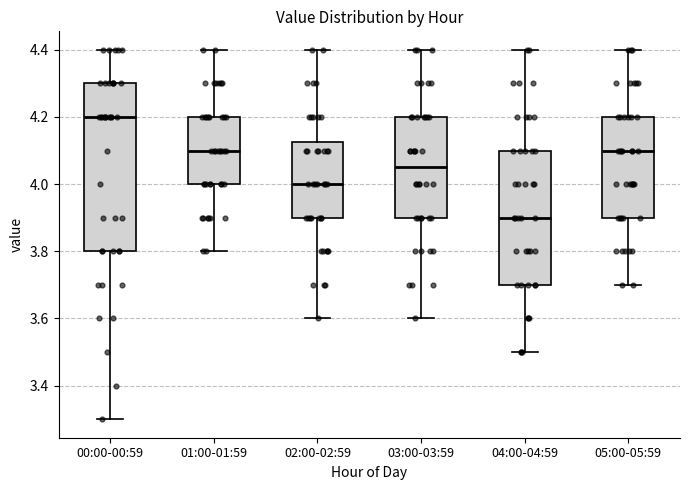

Which box has the highest median line?

00:00-00:59